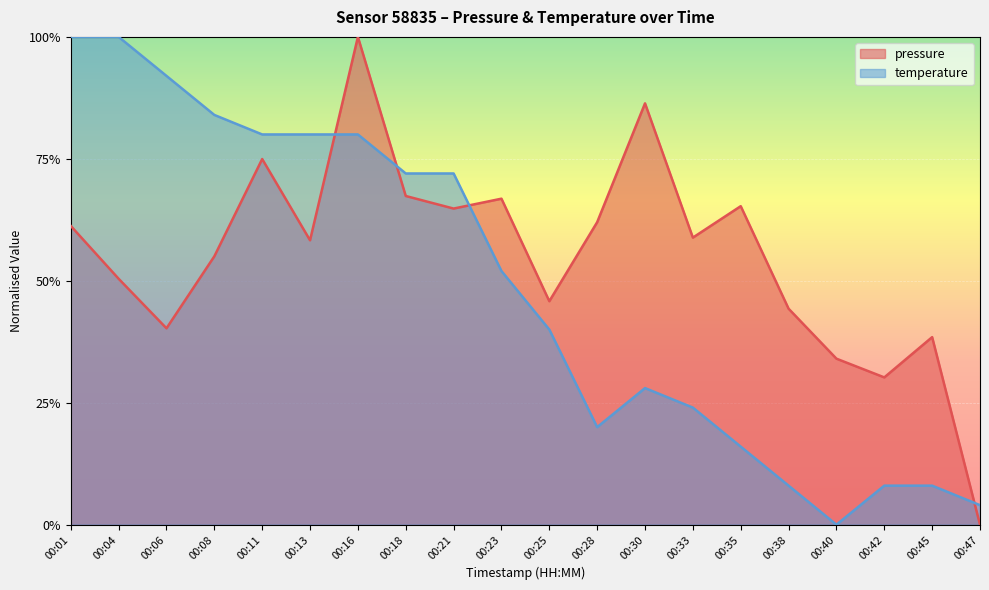

In temperature, how many points are lower than both neighbors (excluding endpoints)?

2